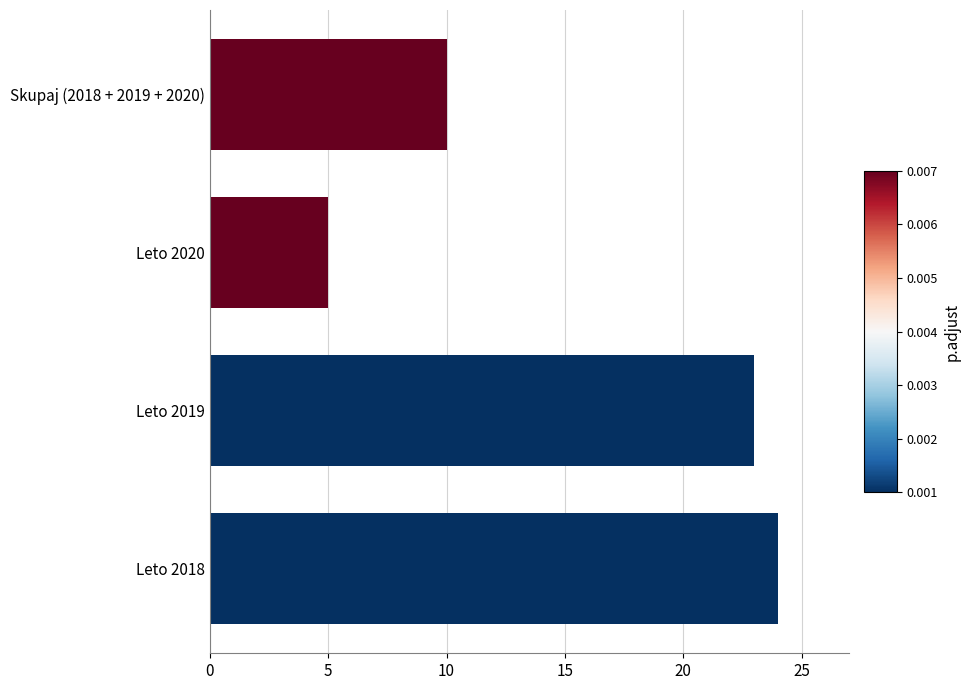

How many bars are there in total?

4